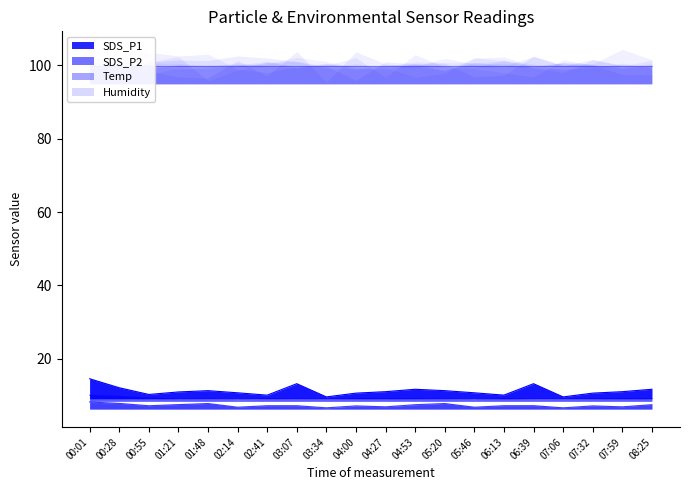

What is the value of the SDS_P2 point at the 15th from the left?

7.2